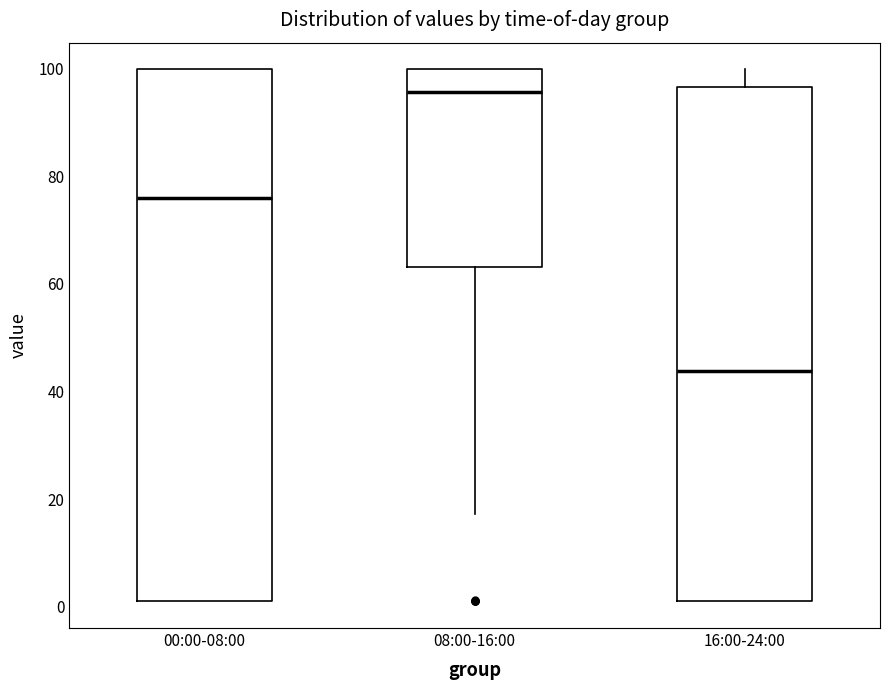

Which box's median line is the highest?

08:00-16:00